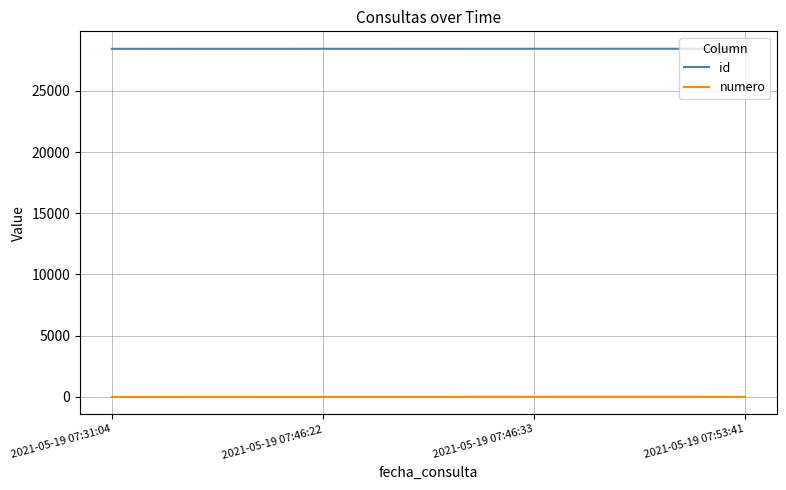

True or false: numero and id cross at least once.

False